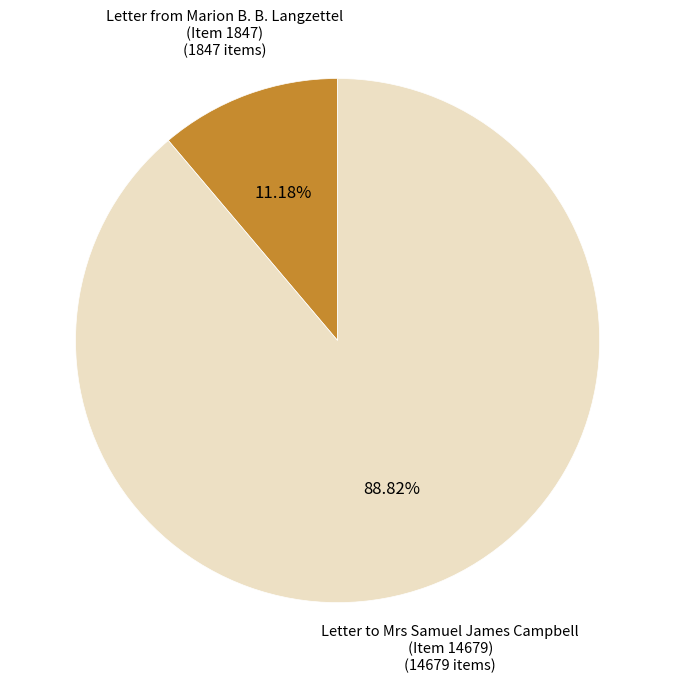

How many slices are in this pie chart?

2